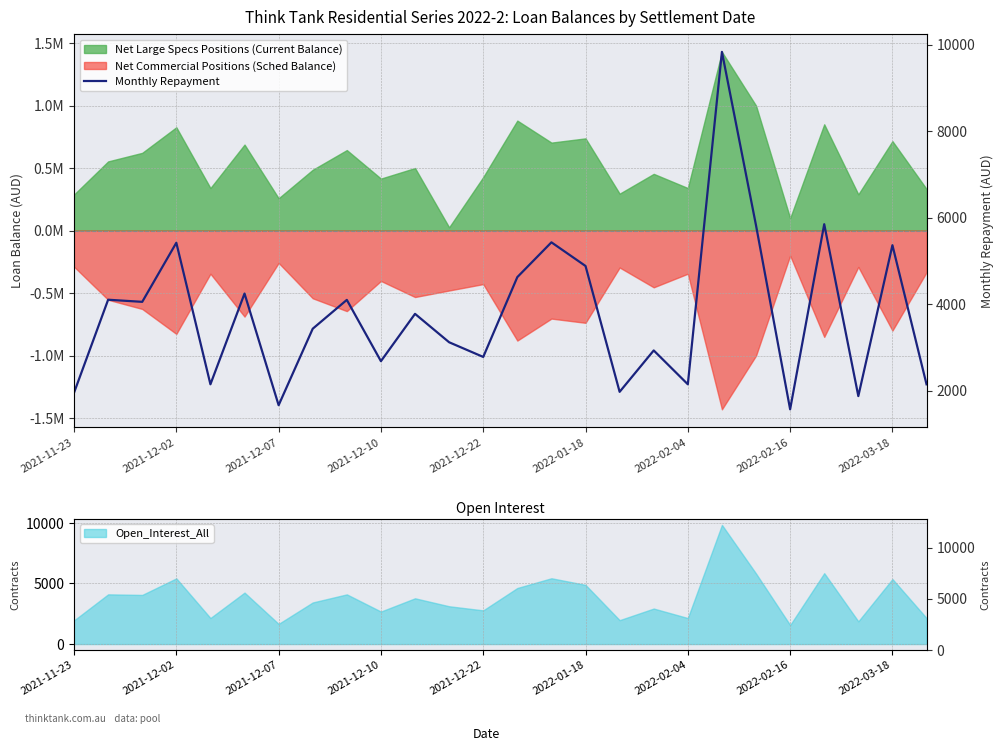

Read the value at 2022-03-18.

5365.6